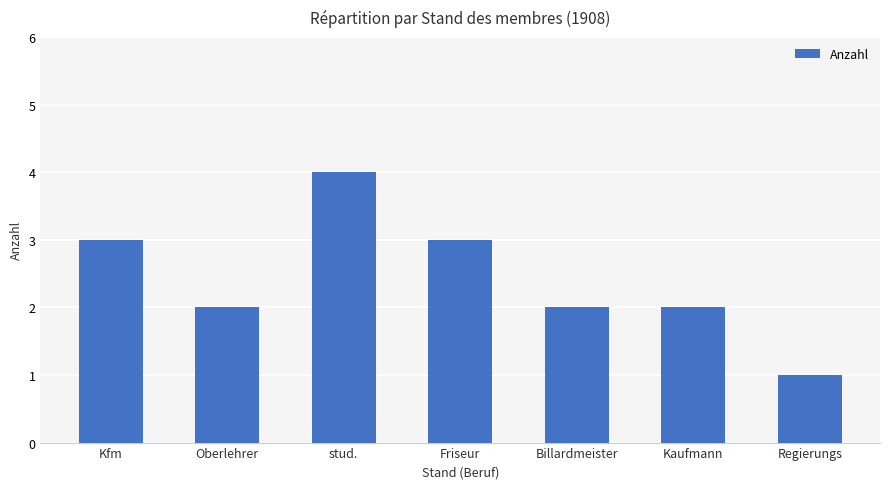

Read the value at stud..

4